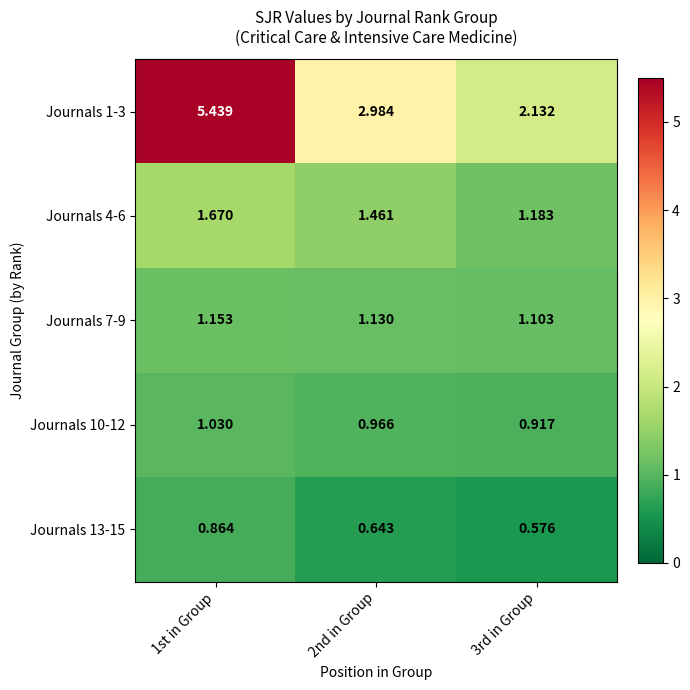

Is the value of Journals 4-6 at 1st in Group greater than the value of Journals 10-12 at 3rd in Group?

Yes